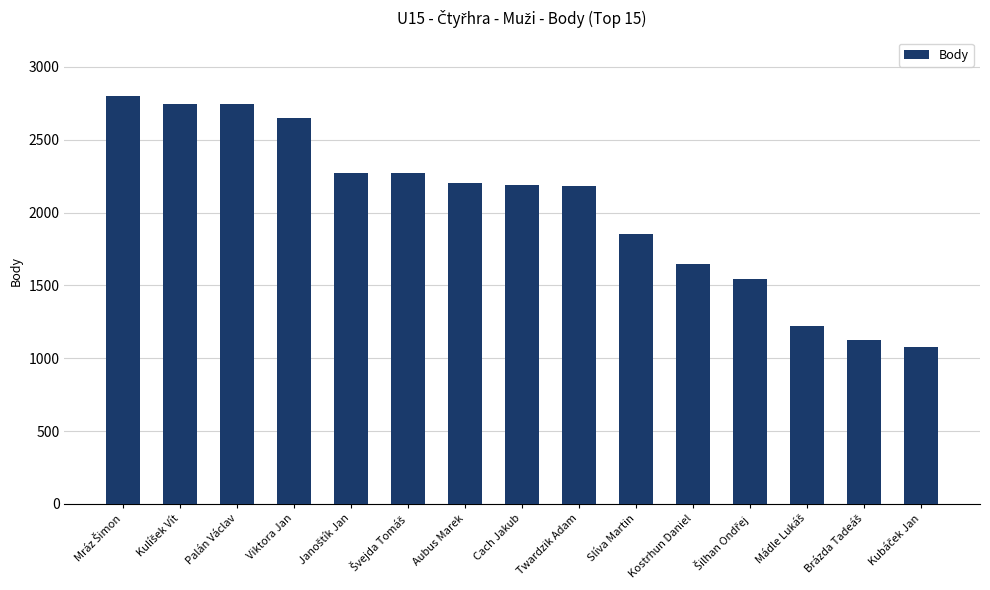

What is the average value?

2034